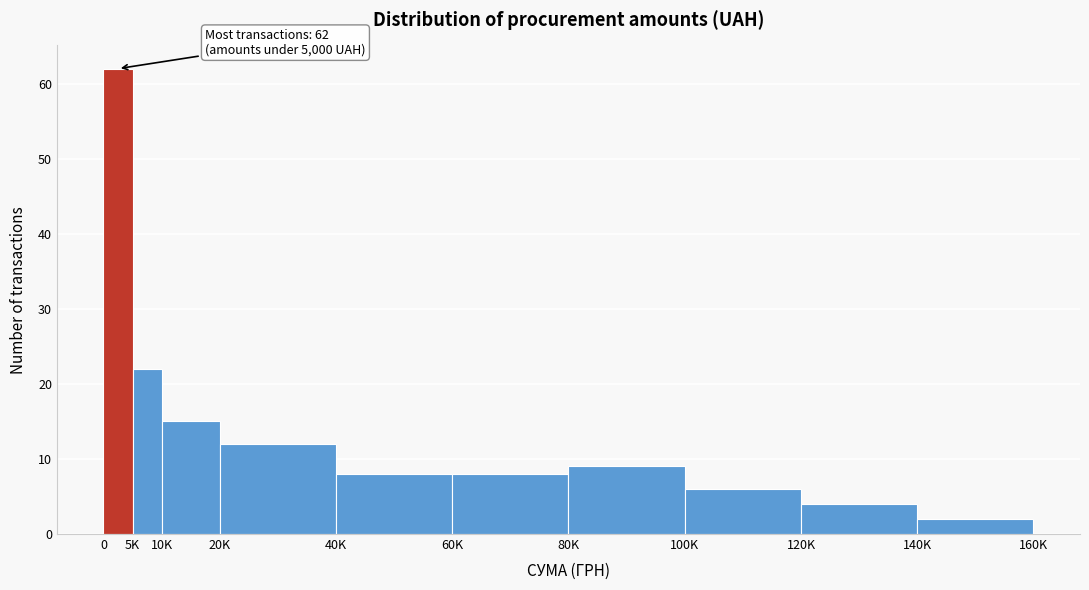

Reading left to right, extract all data points from this chart.

62	22	15	12	8	8	9	6	4	2